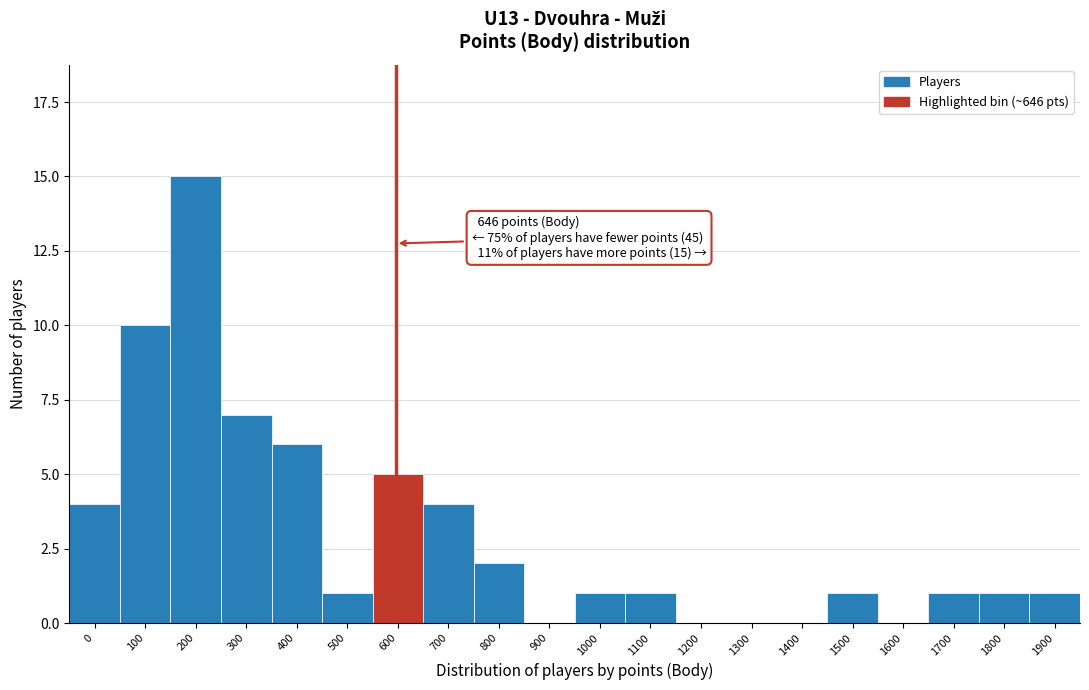

Reading left to right, what are all the values shown in this chart?

0=4	100=10	200=15	300=7	400=6	500=1	600=5	700=4	800=2	900=0	1000=1	1100=1	1200=0	1300=0	1400=0	1500=1	1600=0	1700=1	1800=1	1900=1